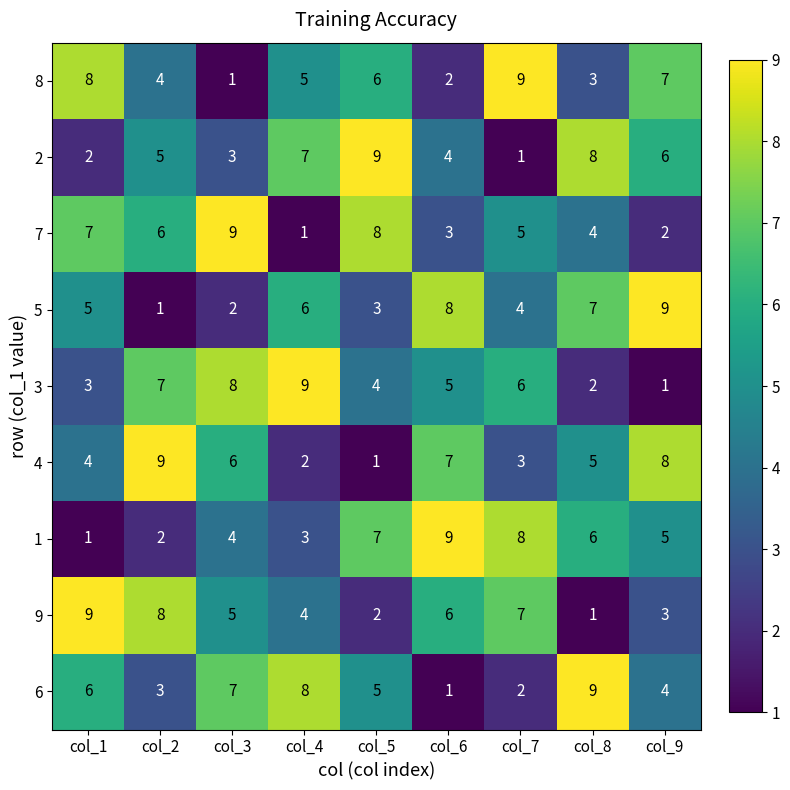

The 5 series shows 2 at col_2. True or false?

False